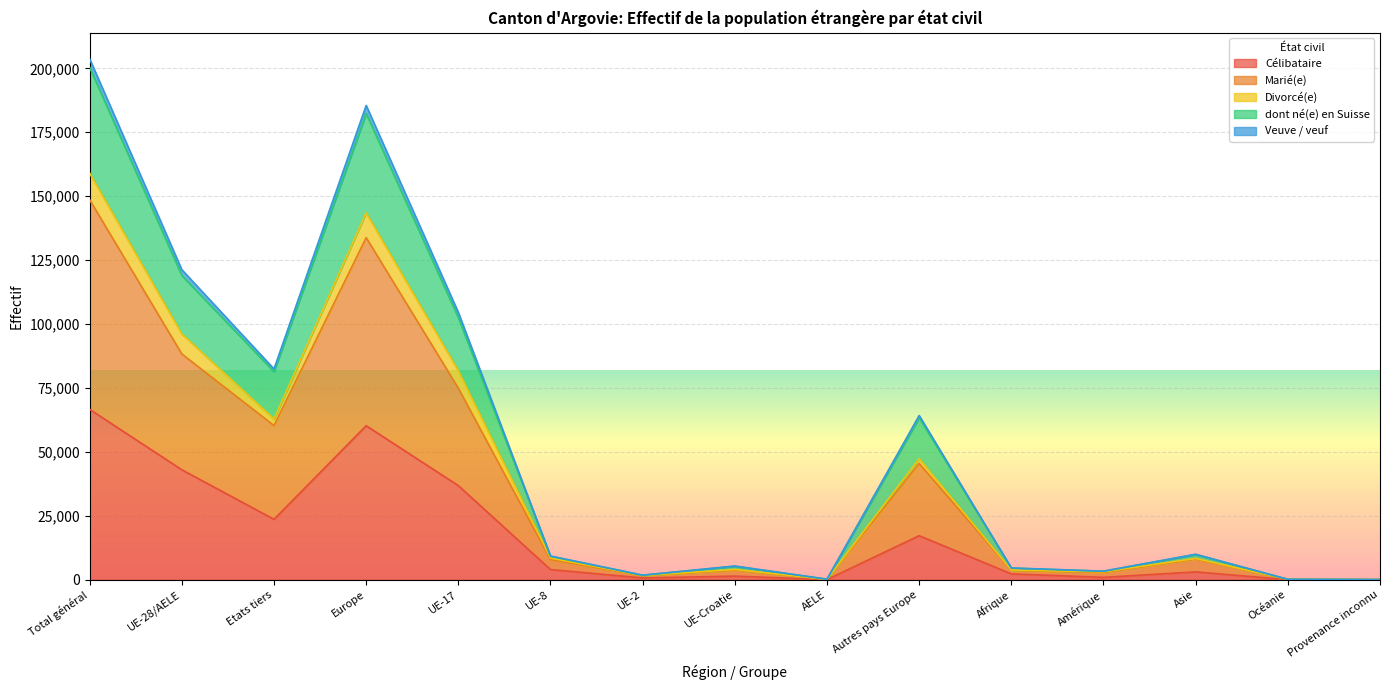

At which label does Célibataire reach its peak?

Total général